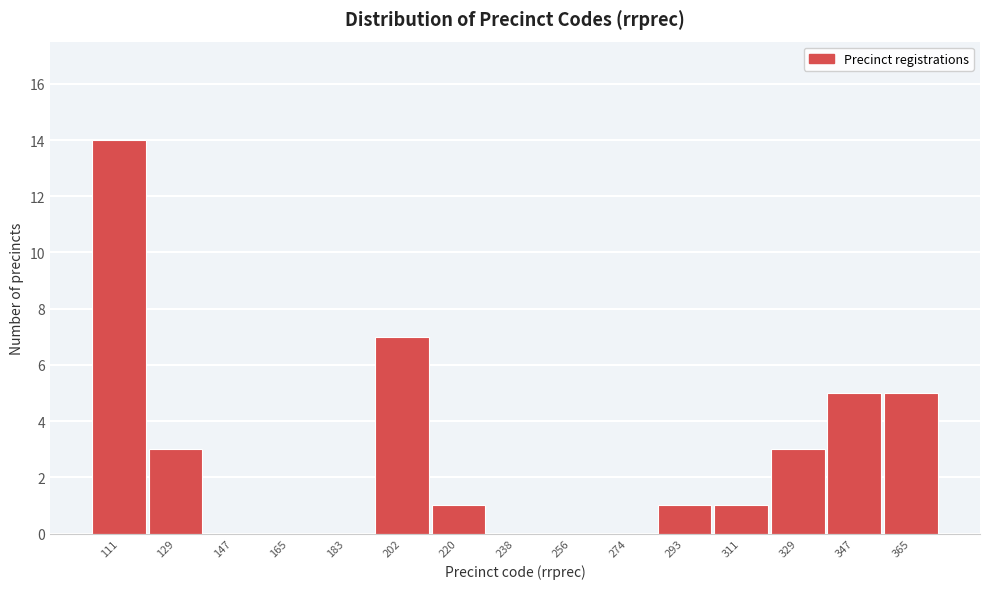

Reading left to right, extract all data points from this chart.

111=14	129=3	147=0	165=0	183=0	202=7	220=1	238=0	256=0	274=0	293=1	311=1	329=3	347=5	365=5